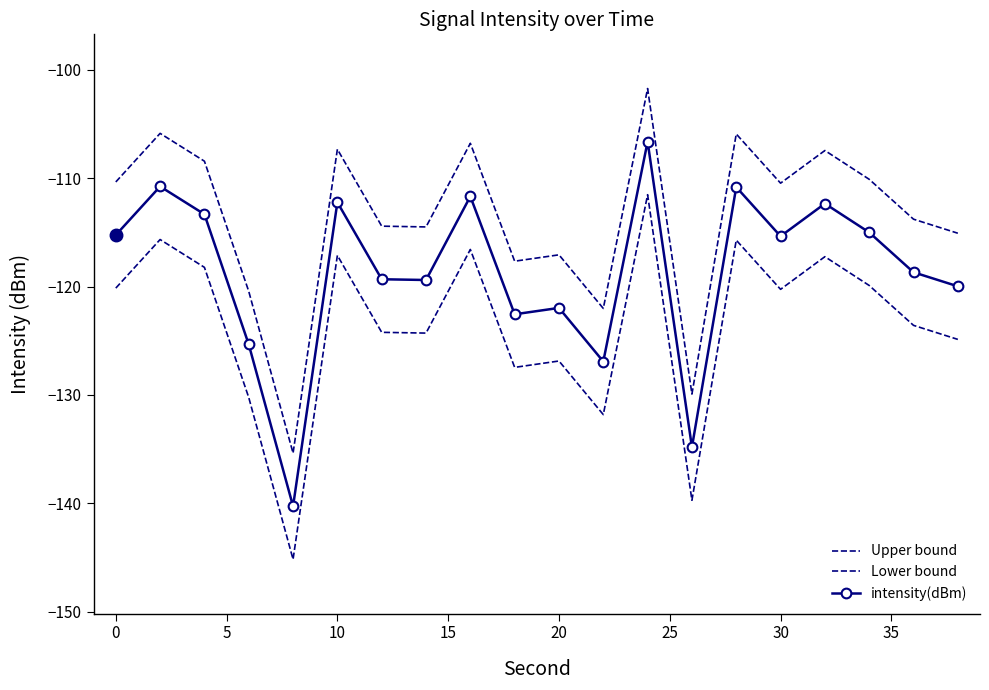

How many lines are shown in the chart?

3